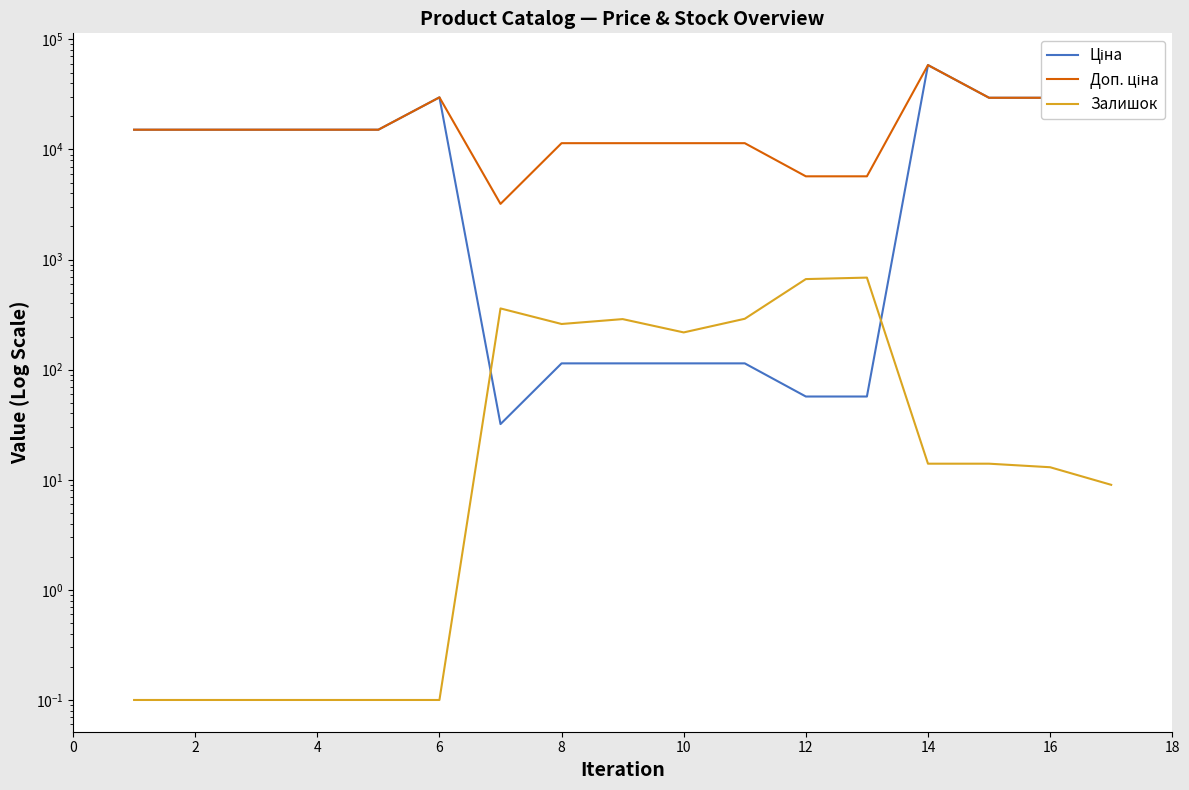

What is the sum of the Ціна values at 4 and 12?

15177.0